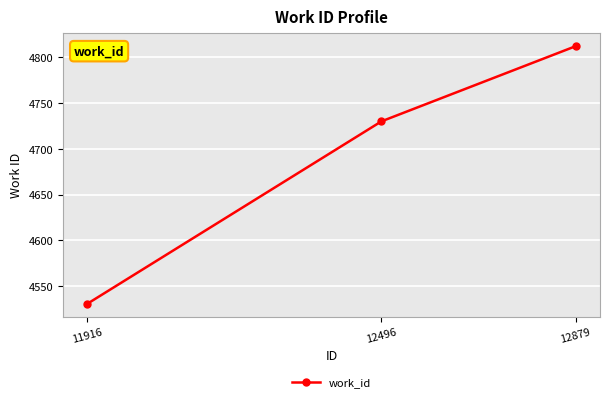

Reading left to right, what are all the values shown in this chart?

11916=4531	12496=4730	12879=4812